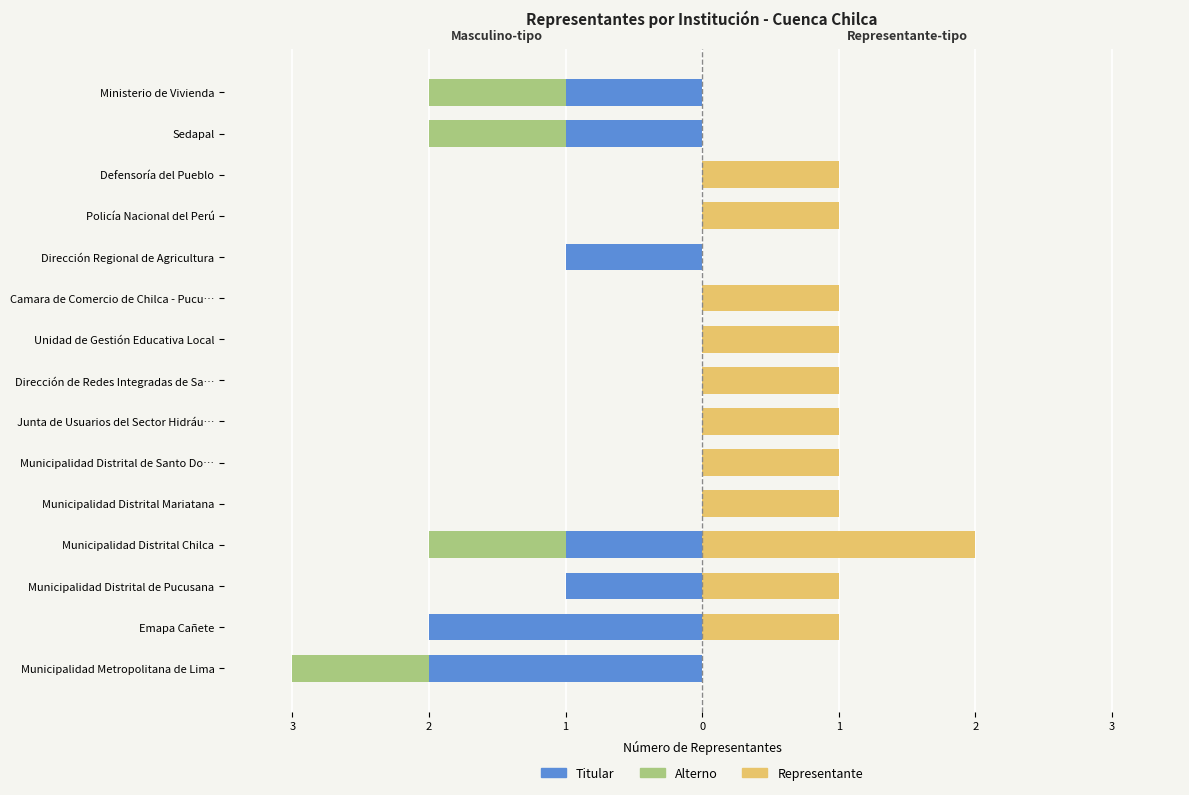

Count the number of categories in the chart.

15